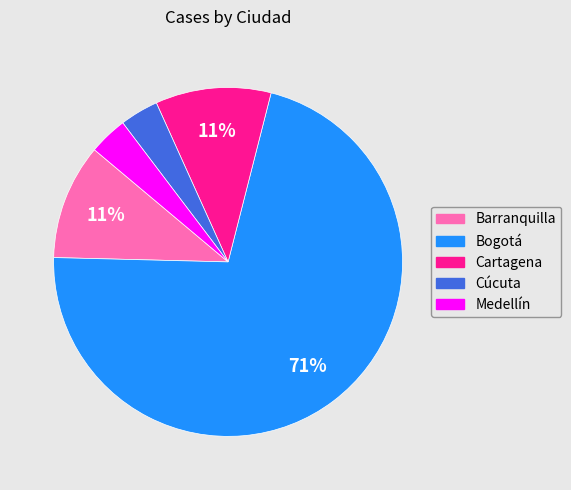

Does Cúcuta account for over 50% of the chart?

No